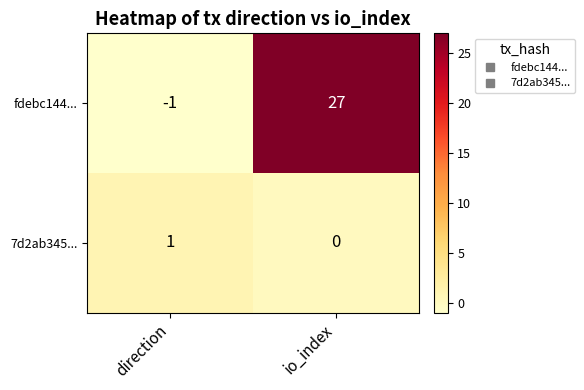

Which category has the highest value across all series?

io_index